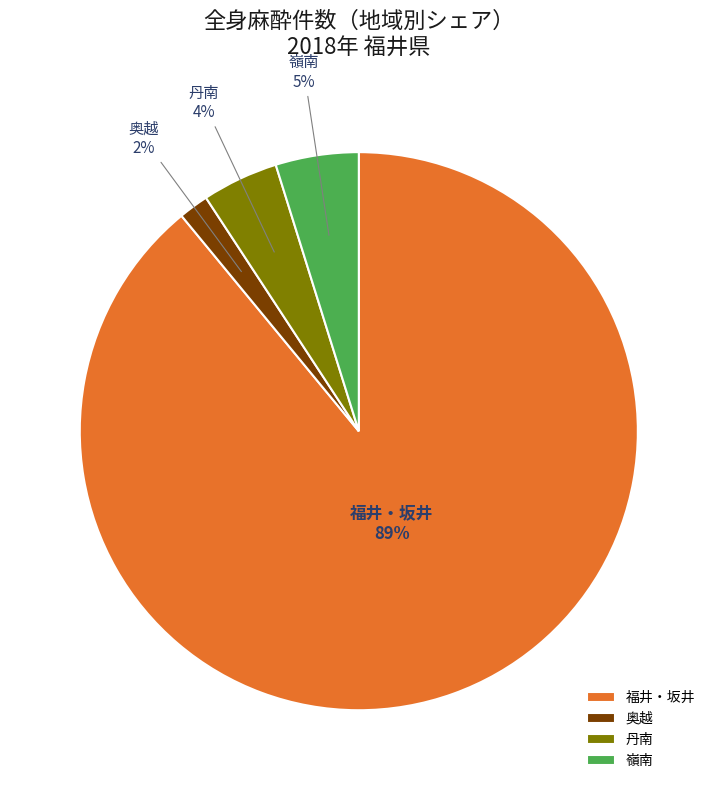

To the nearest percent, what is the combined percentage of 丹南 and 福井・坂井?

93%